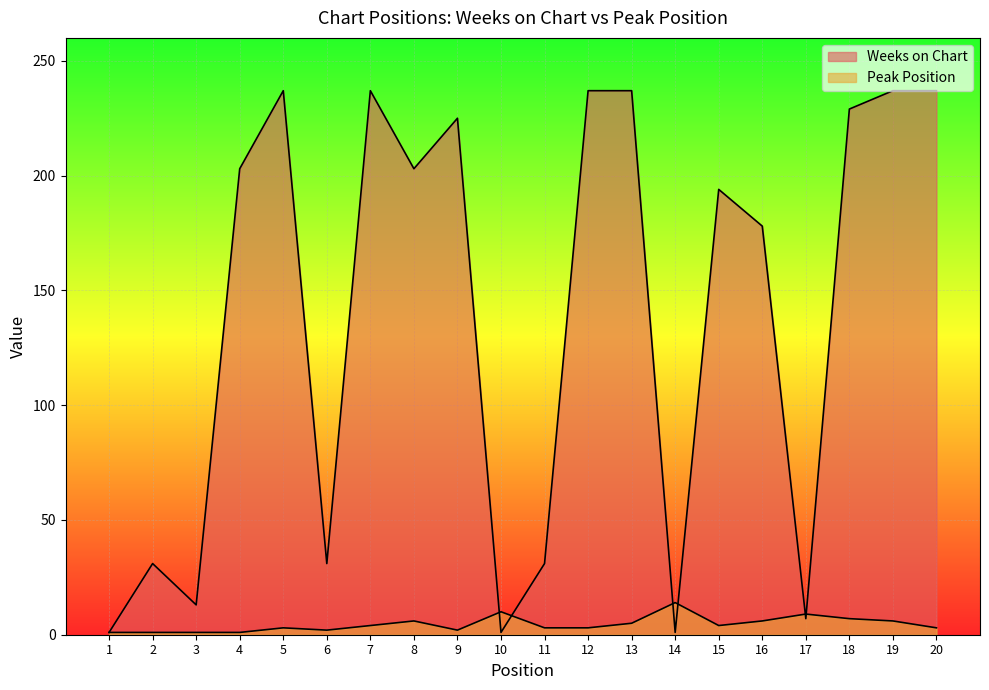

Which label corresponds to the smallest value in the chart?

1